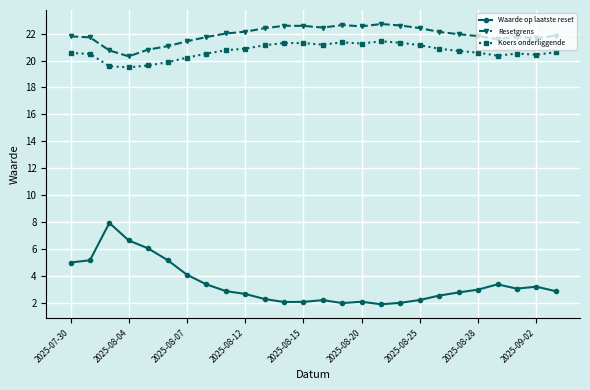

True or false: Resetgrens has more than 1 interior local peaks.

True